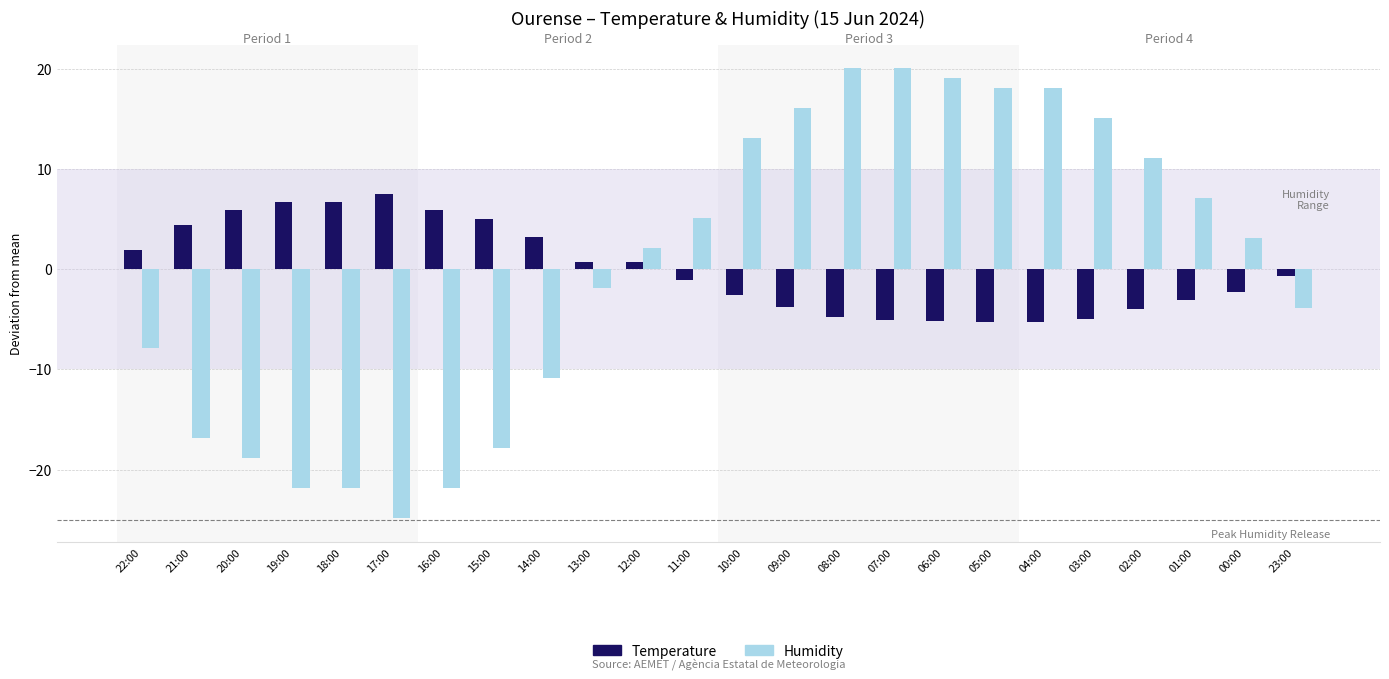

Where does the Humidity series first go above 3?

11:00